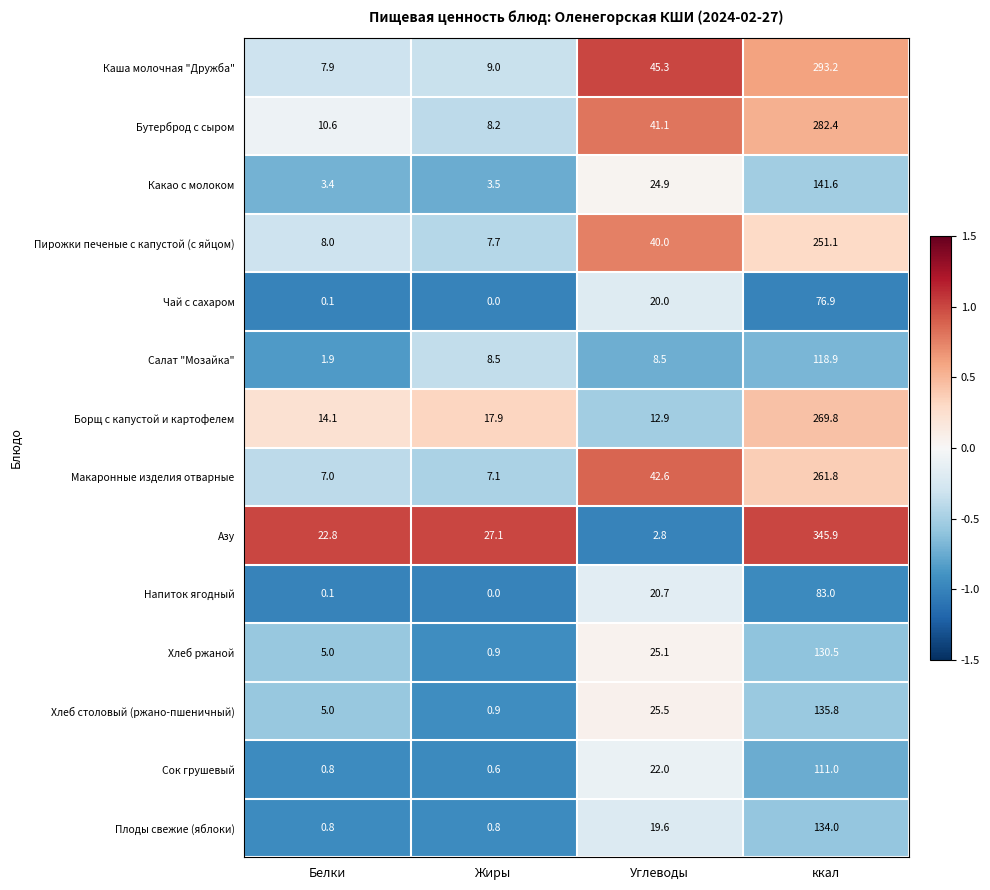

What is the average value of the Макаронные изделия отварные series?

79.6